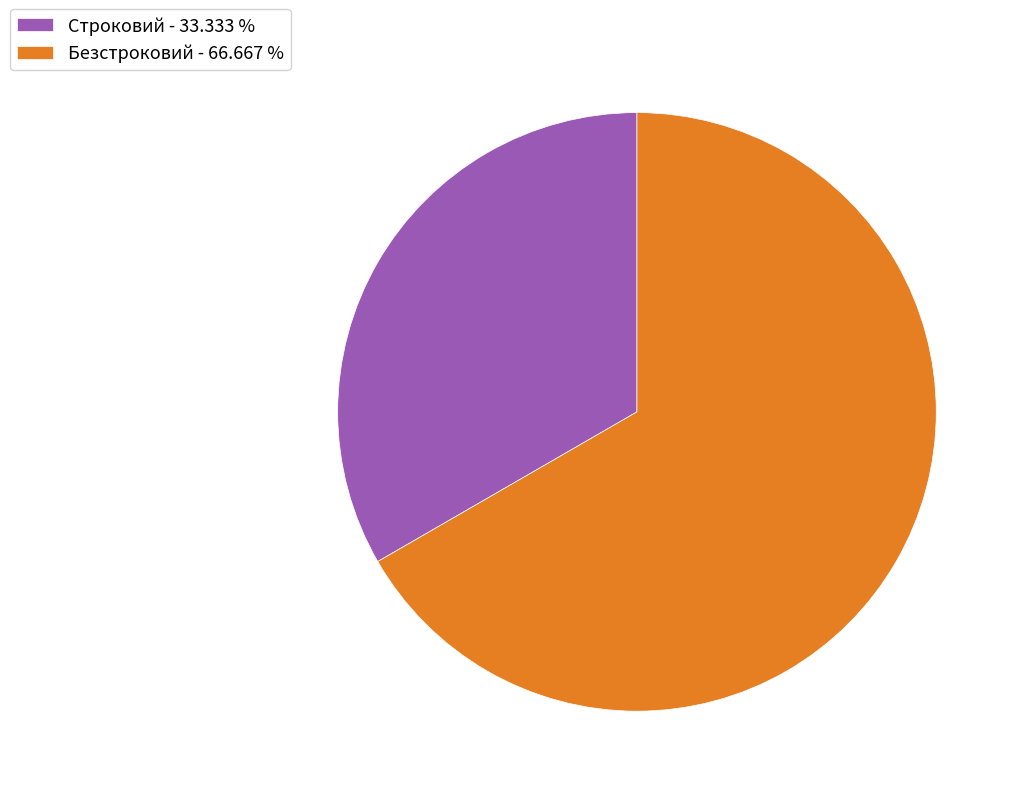

Which has a higher value, Безстроковий - 66.667 % or Строковий - 33.333 %?

Безстроковий - 66.667 %